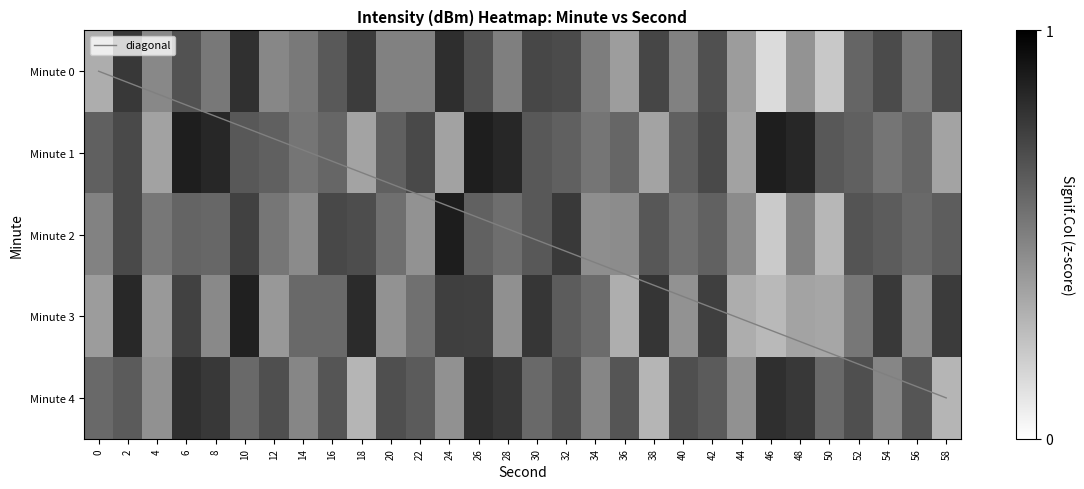

Between 26 and 18, which is larger?

18